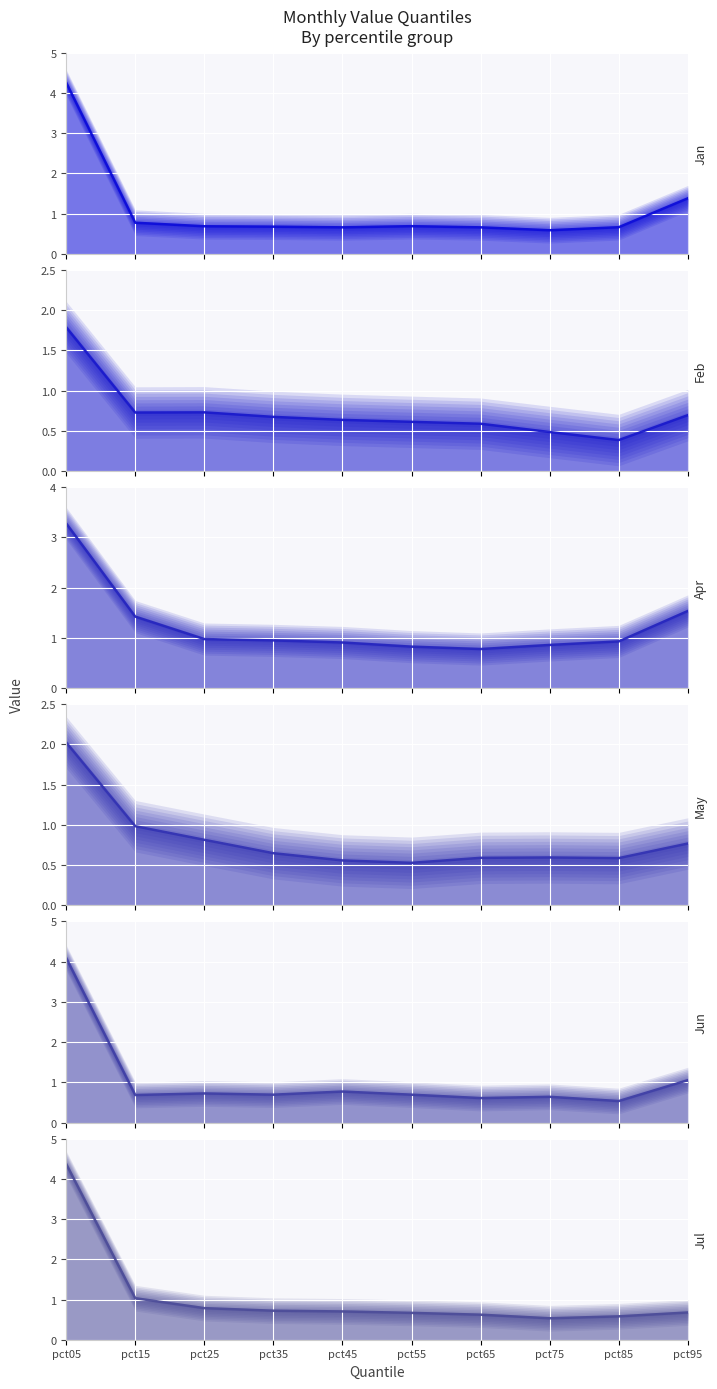

The value of Feb at pct75 is 0.8. True or false?

False